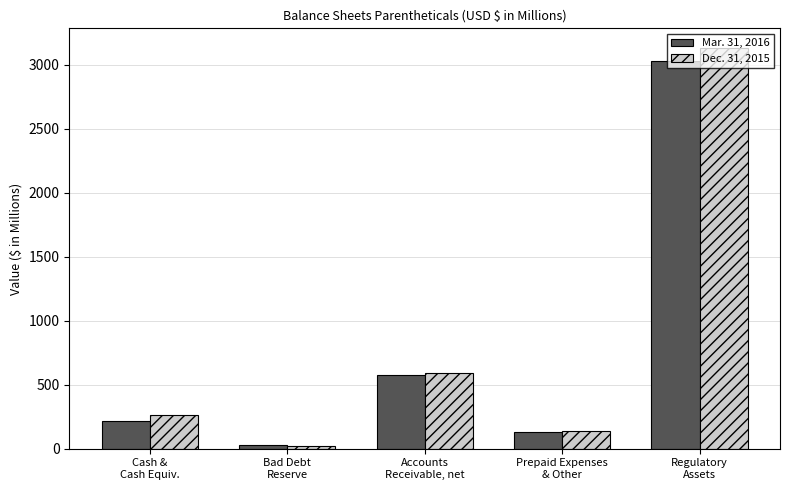

How many bars are there in total?

10